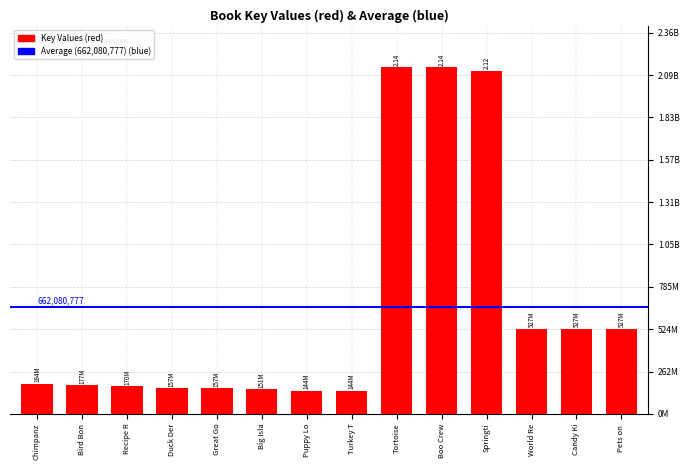

Reading left to right, list all the values displayed in this chart.

184062567	176791742	170444605	157191544	157124379	151488000	144038636	144036433	2142104735	2141909821	2119794569	526717077	526714122	526712644